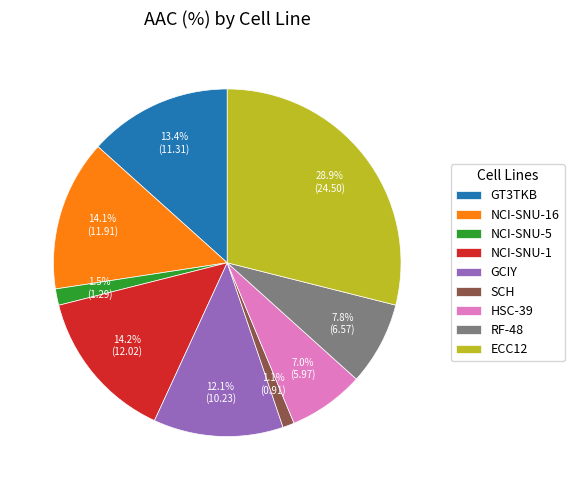

To the nearest percent, what is the average slice percentage?

11%